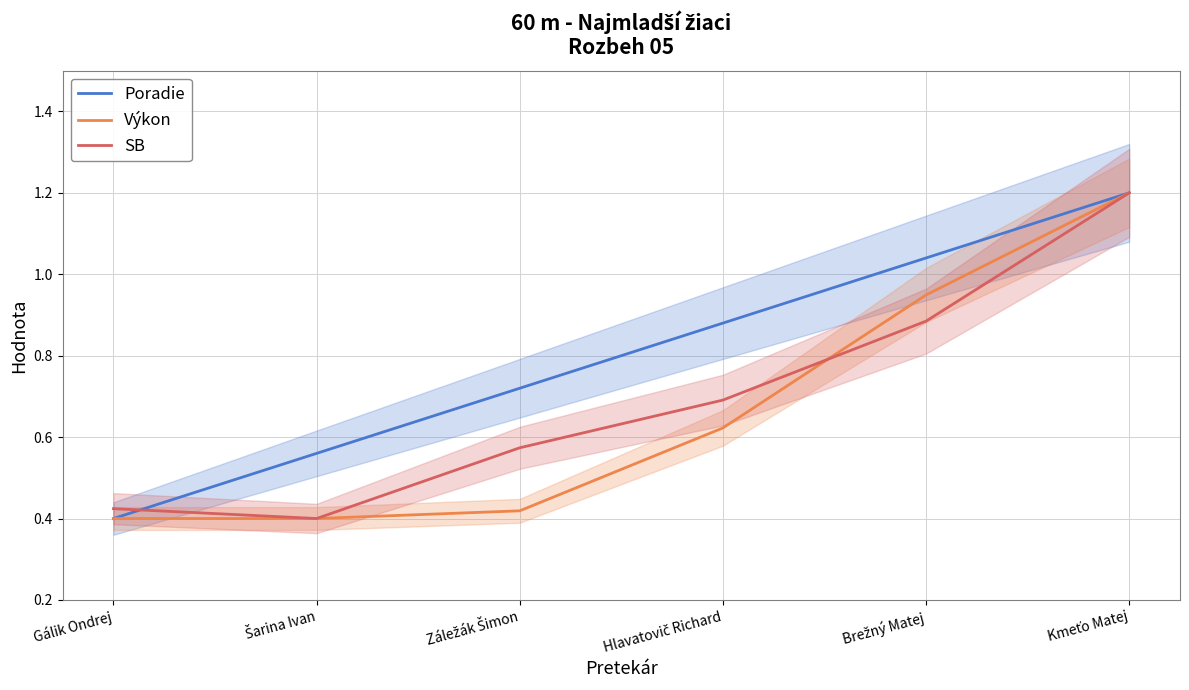

What is the value of the Poradie point at the 3rd from the left?

0.7